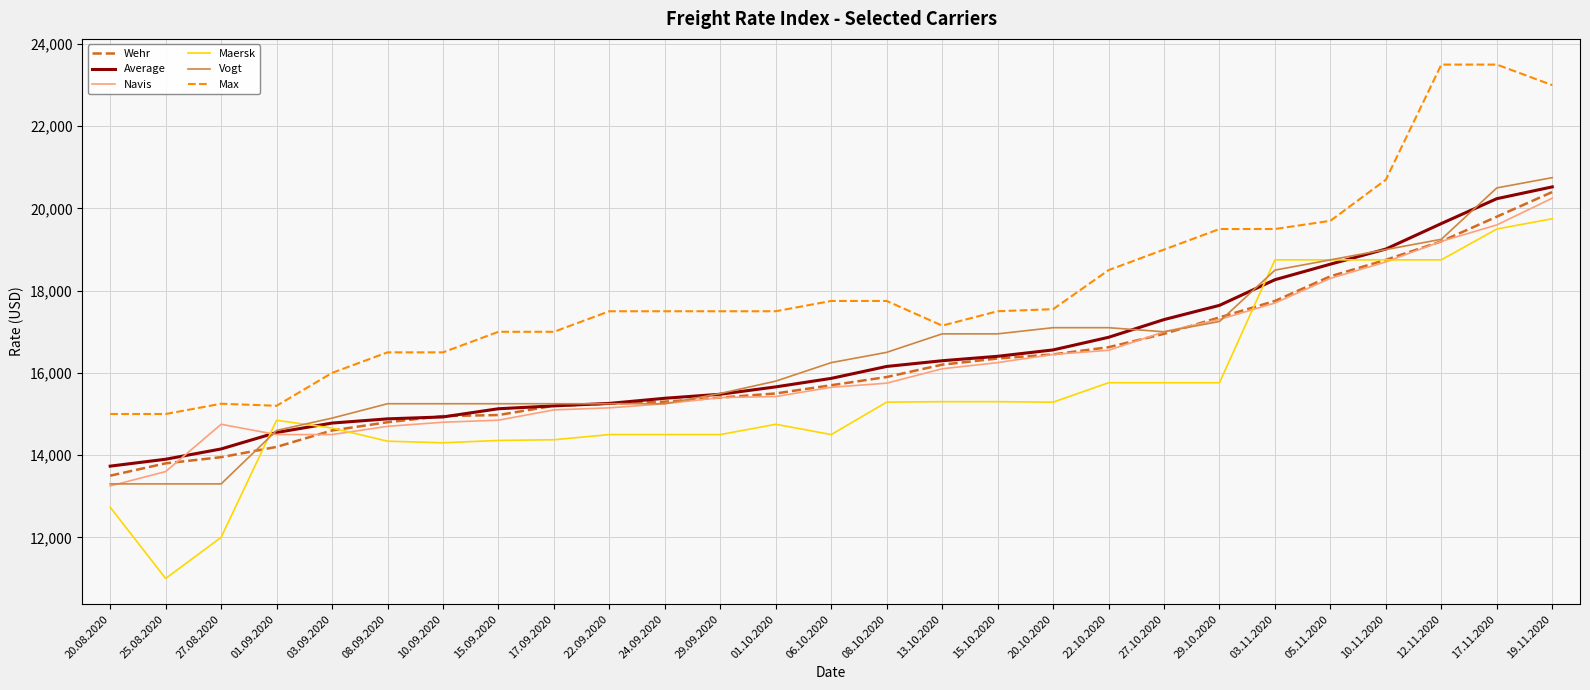

Which series has the largest total across all categories?

Max